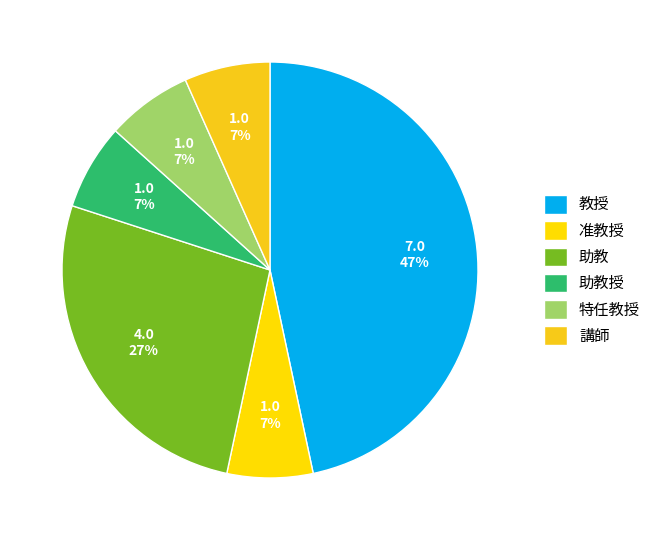

How many slices are in this pie chart?

6